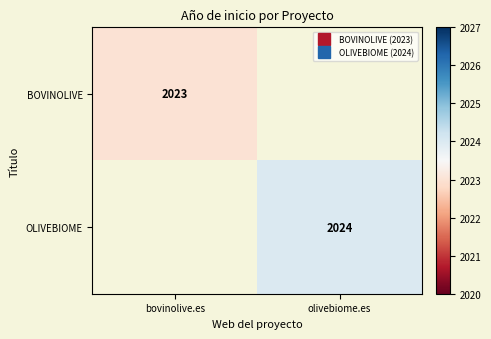

Rank the series by their maximum value, from lowest to highest.

BOVINOLIVE, OLIVEBIOME